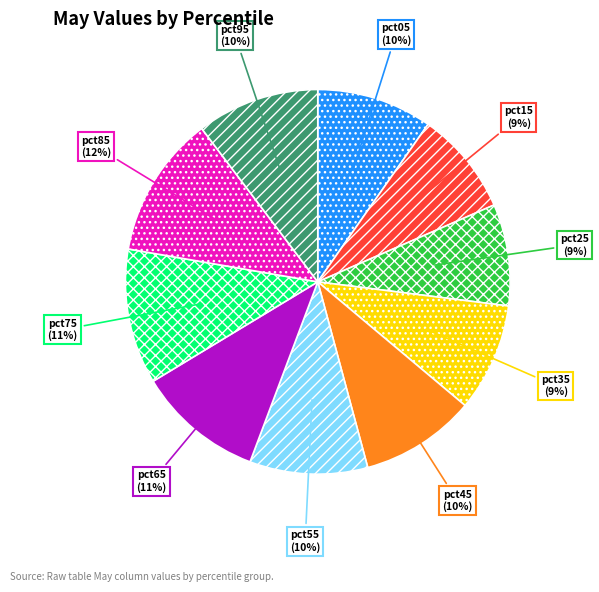

Is there any slice that represents more than half of the pie?

No